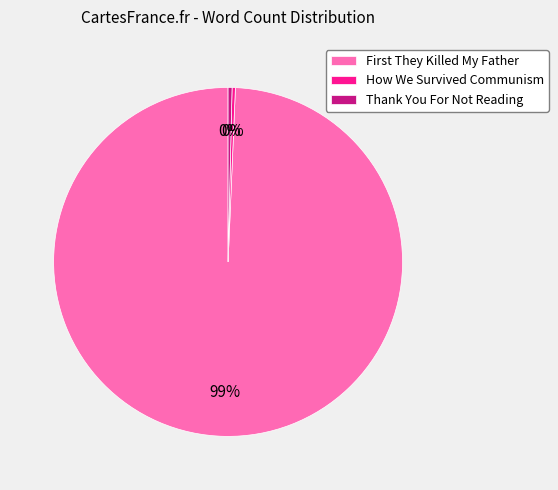

What is the largest slice in the pie chart?

First They Killed My Father